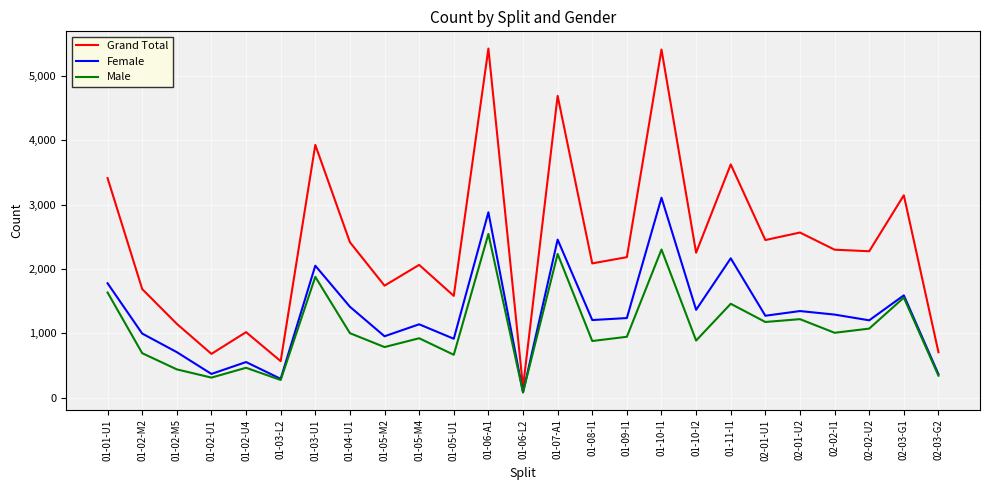

List the series in order of their peak value, lowest first.

Male, Female, Grand Total